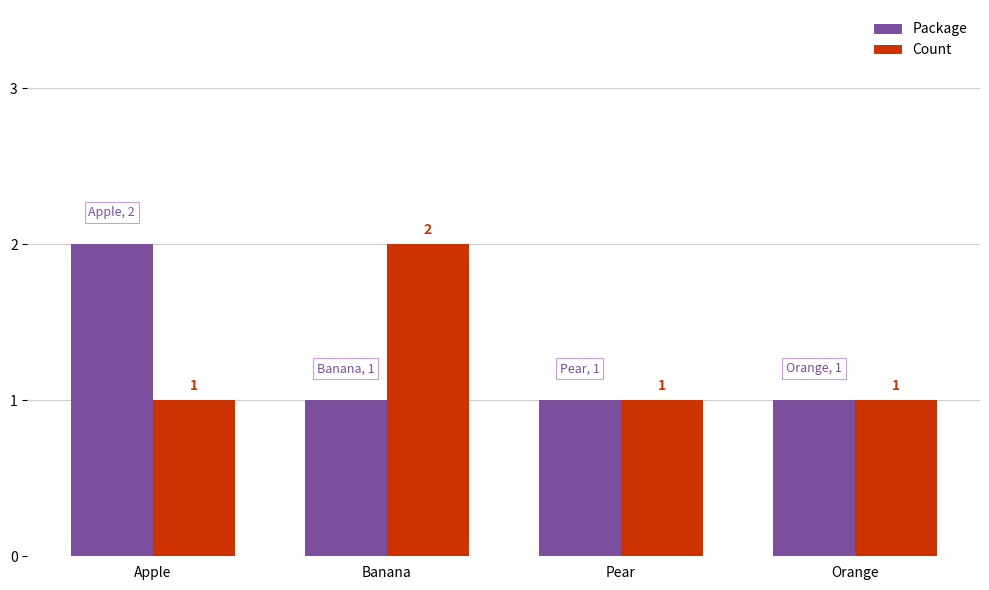

What is the total value across all series at Apple?

3